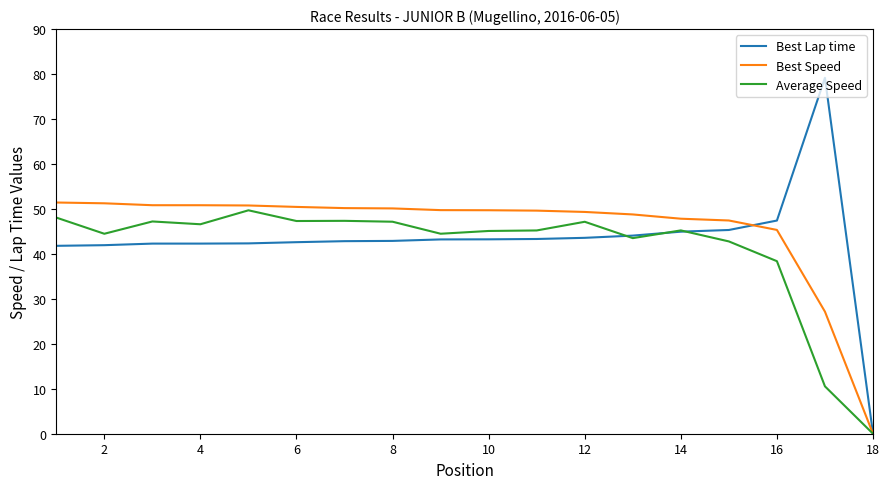

What are all the series names shown in the legend?

Best Lap time, Best Speed, Average Speed